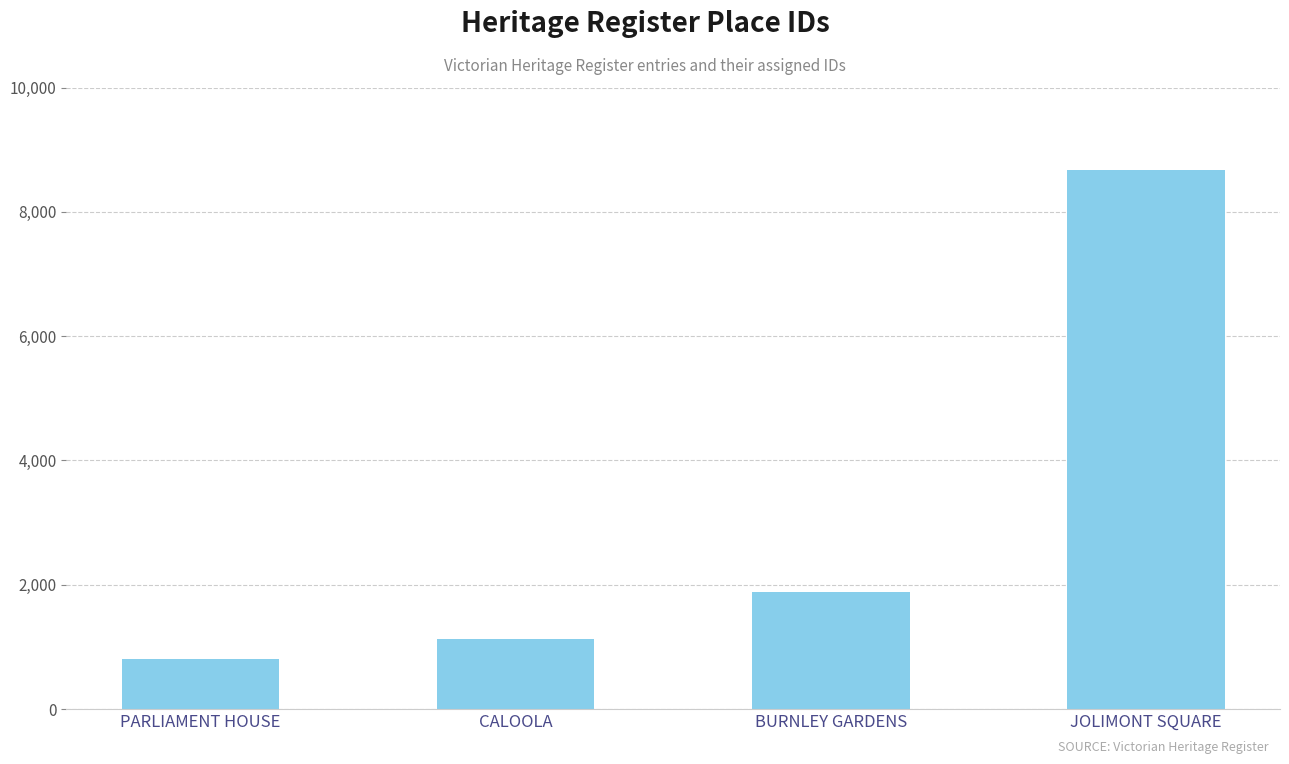

What is the sum of the values at JOLIMONT SQUARE and PARLIAMENT HOUSE?

9467